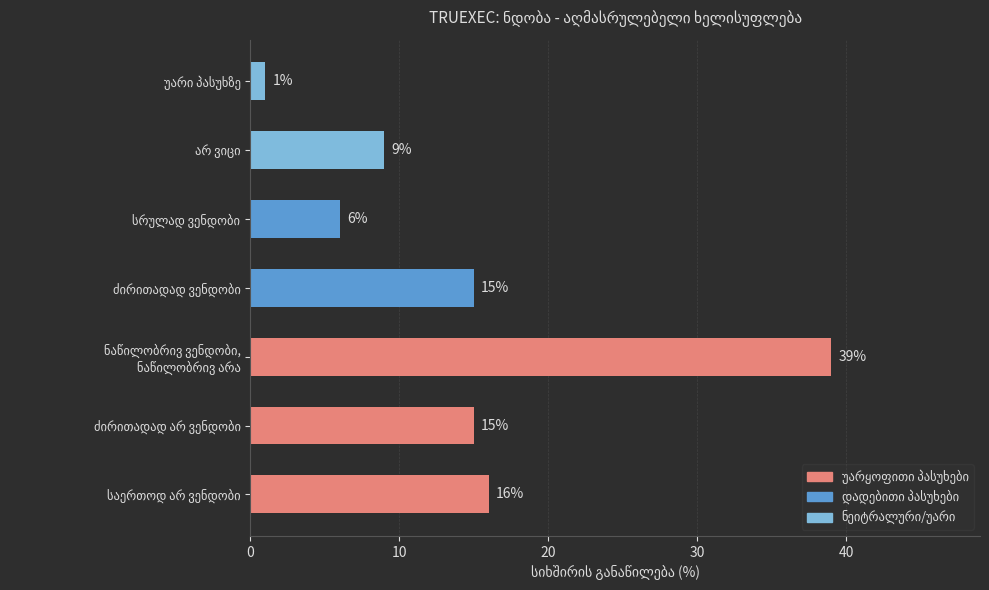

What is the difference between the maximum and minimum values?

38